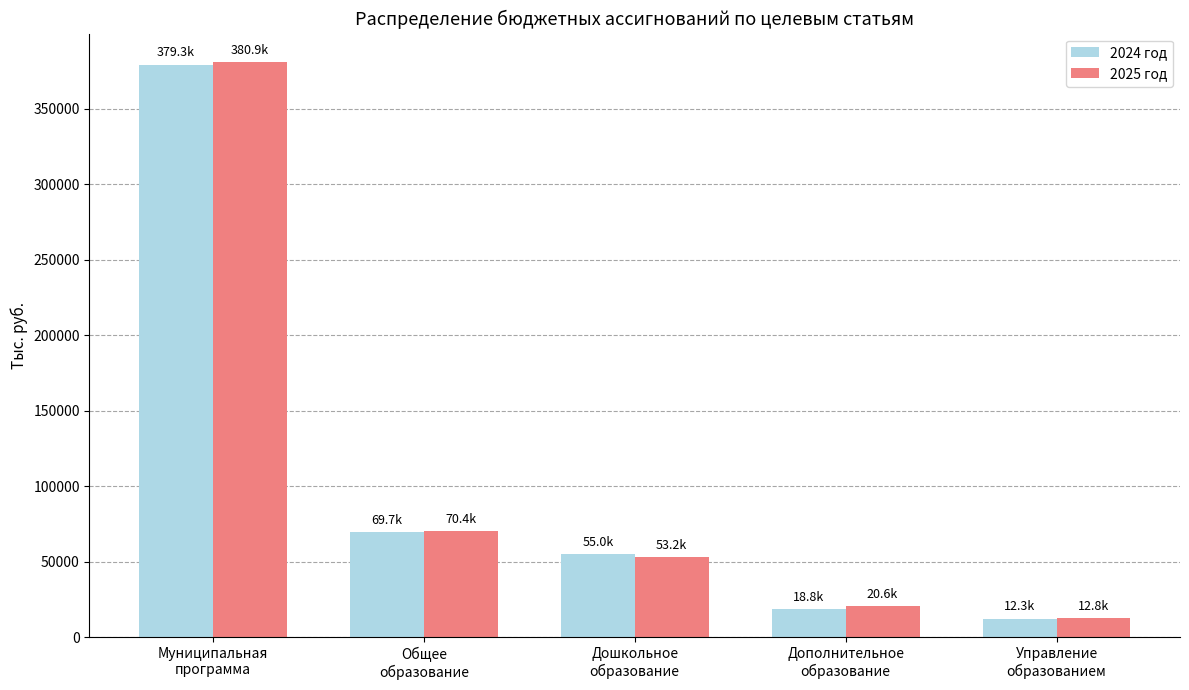

What is the value of the 2024 год bar at the 1st from the left?

379316.7